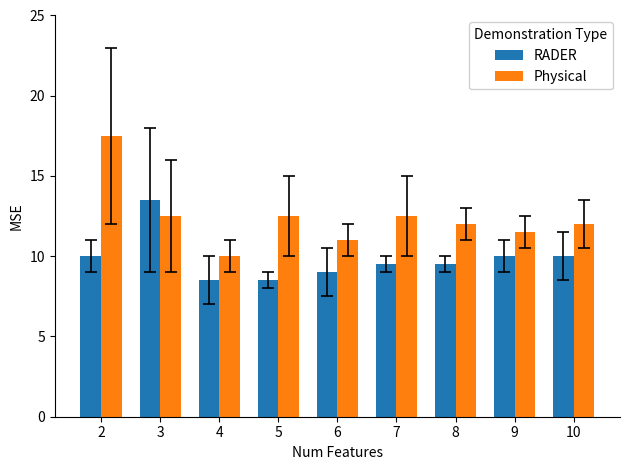

What is the spread (max minus min) of values at 3?

1.0